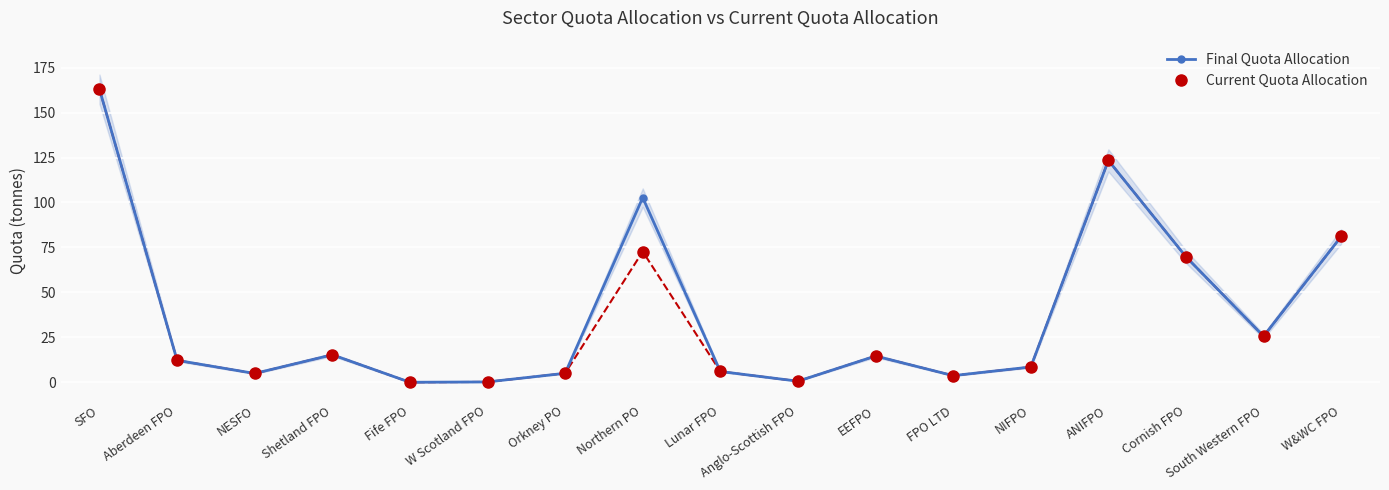

How many data points does each series have?

17